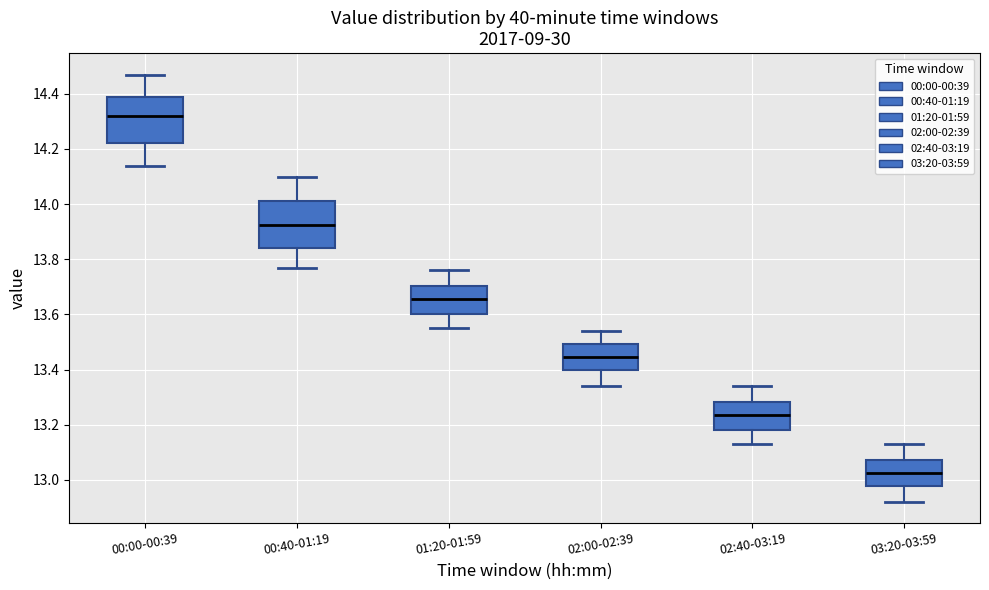

Reading left to right, transcribe this box plot: for each box, give where its median line is, the range the box spans, and where its two whiskers end, as read against the y-axis. The values are not printed on the chart, so give them approximately, as read against the axis.

00:00-00:39: median 14.32, box 14.22 to 14.38, whiskers 14.14 to 14.48
00:40-01:19: median 13.92, box 13.84 to 14.02, whiskers 13.78 to 14.10
01:20-01:59: median 13.66, box 13.60 to 13.70, whiskers 13.56 to 13.76
02:00-02:39: median 13.44, box 13.40 to 13.50, whiskers 13.34 to 13.54
02:40-03:19: median 13.24, box 13.18 to 13.28, whiskers 13.14 to 13.34
03:20-03:59: median 13.02, box 12.98 to 13.08, whiskers 12.92 to 13.14